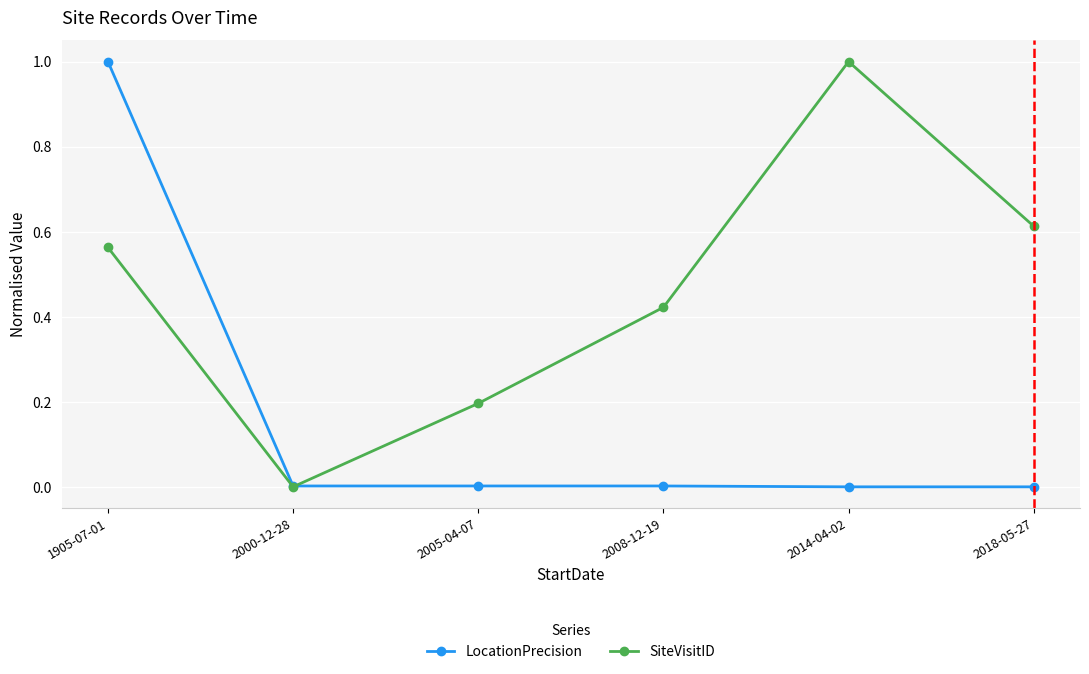

Where is the first local minimum for SiteVisitID?

2000-12-28